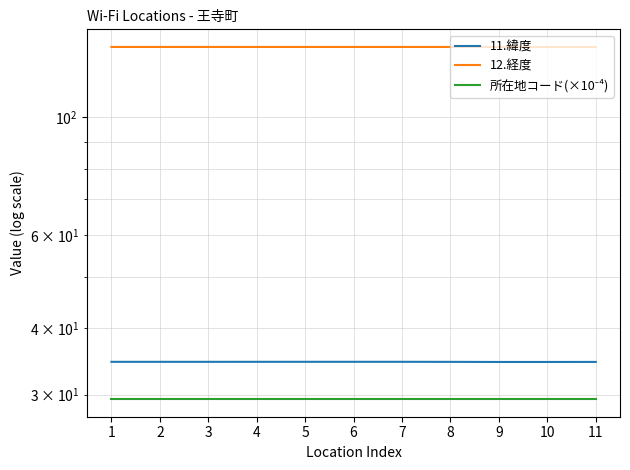

True or false: 11.緯度 and 所在地コード(×10⁻⁴) cross at least once.

False